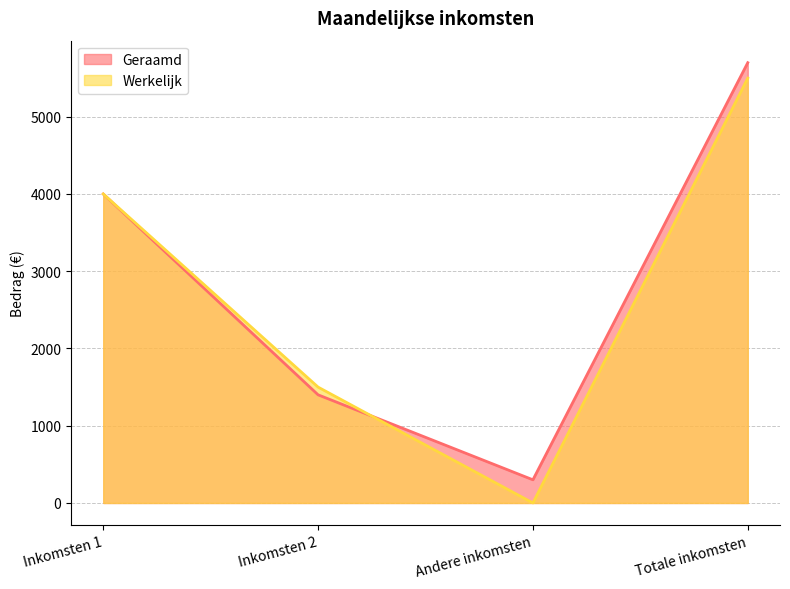

Which series has the largest total across all categories?

Geraamd